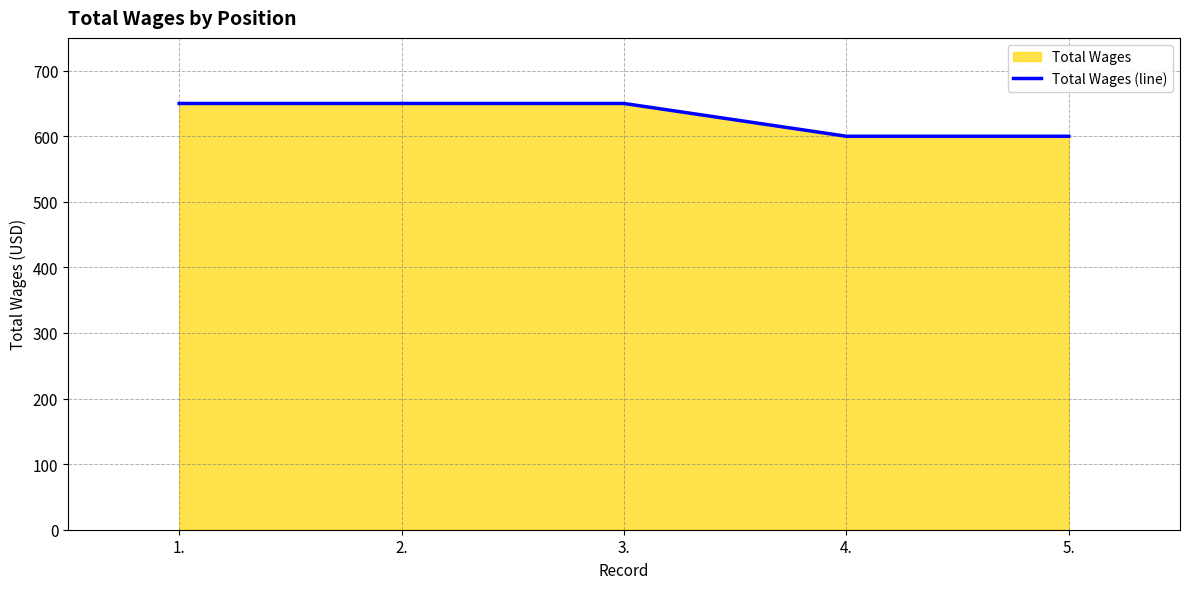

What is the value of the 3rd point from the left?

650